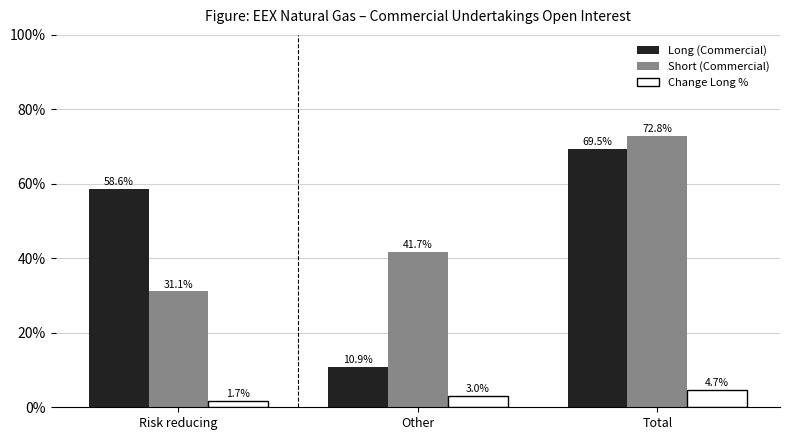

What is the label of the 3rd bar from the left?

Total